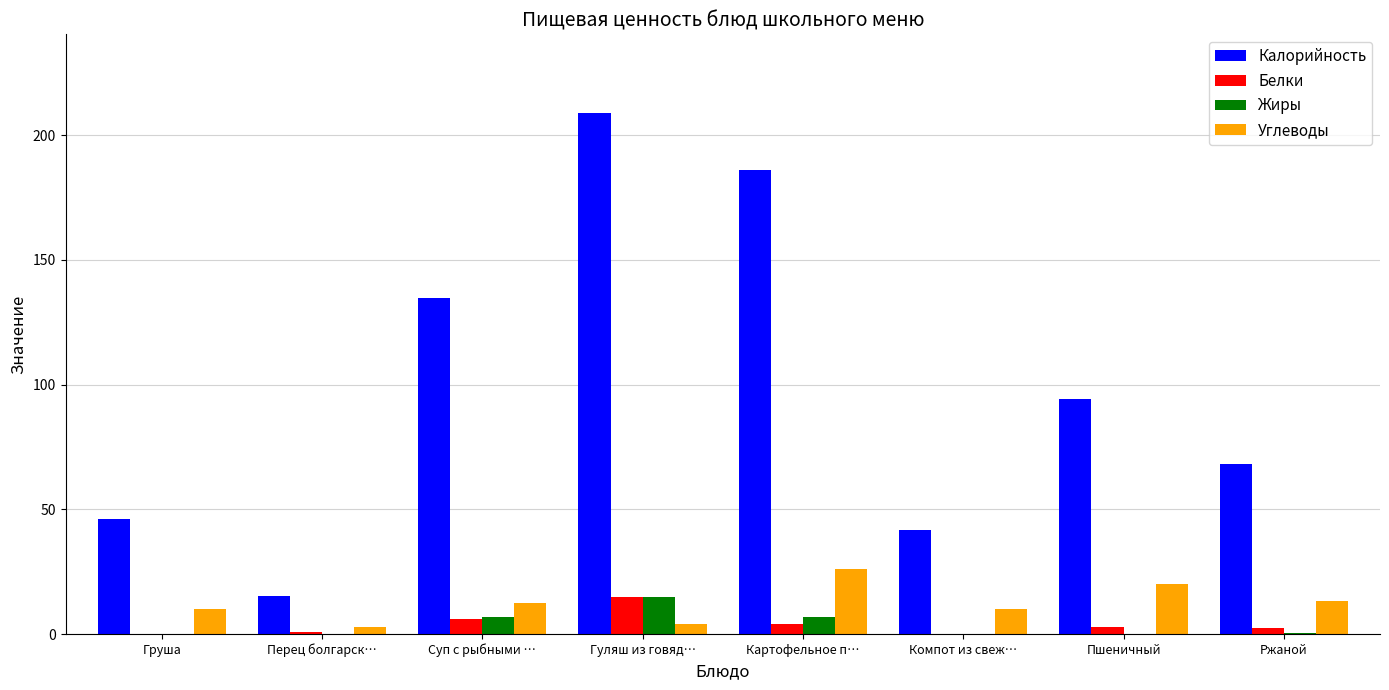

What is the maximum value shown in the chart?

209.0